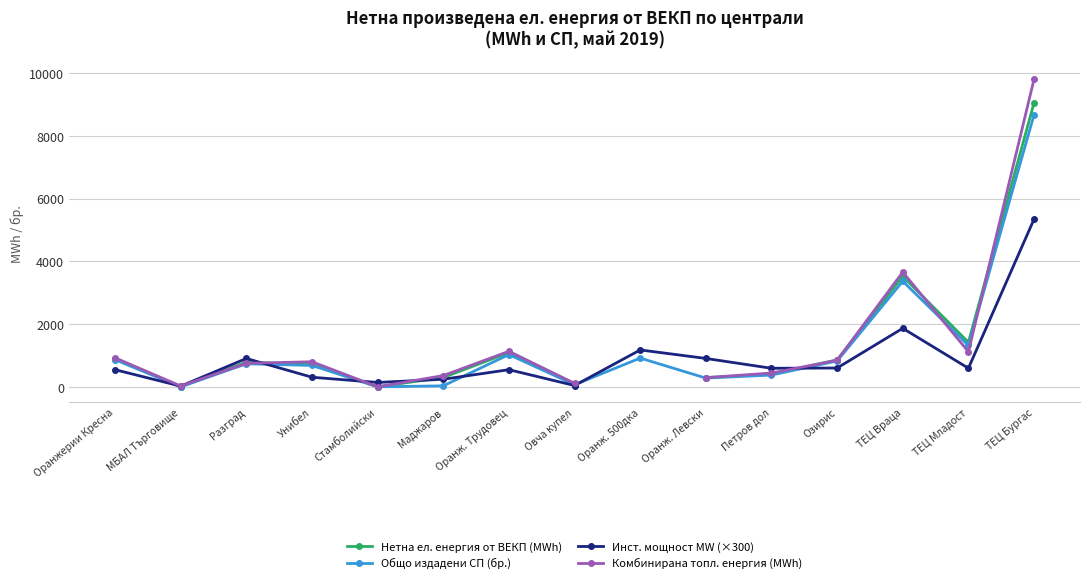

How many values in the Общо издадени СП (бр.) series exceed 743?

7